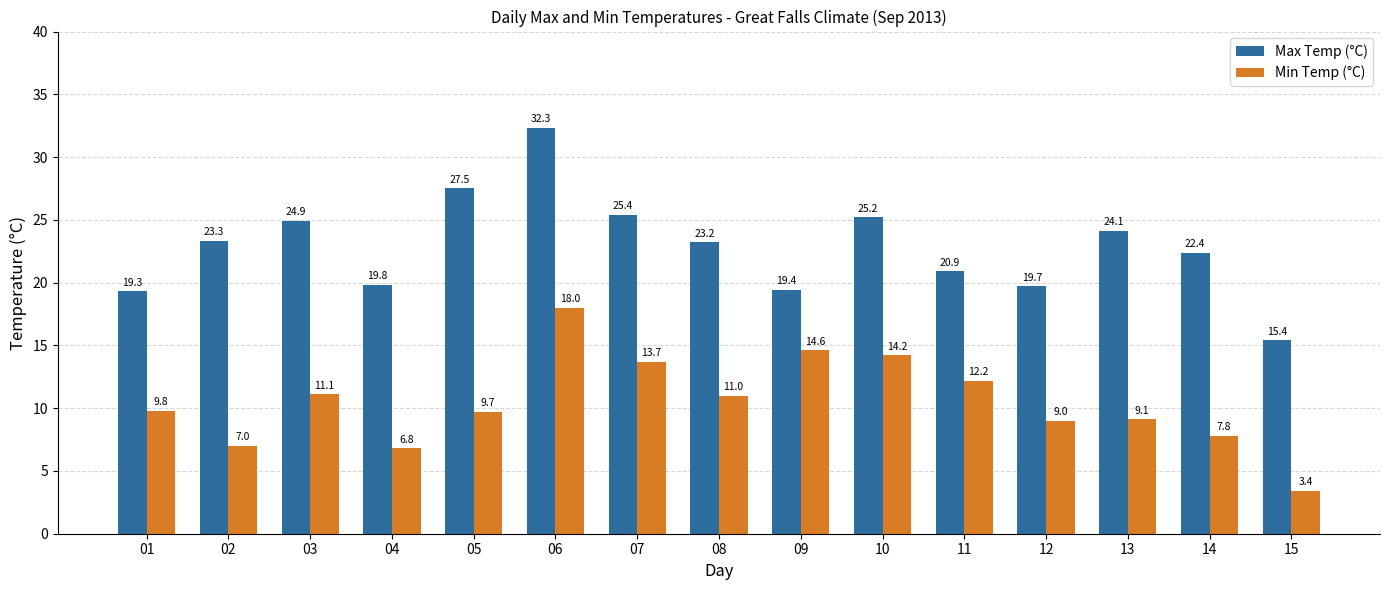

At which category is the sum across all series the highest?

06